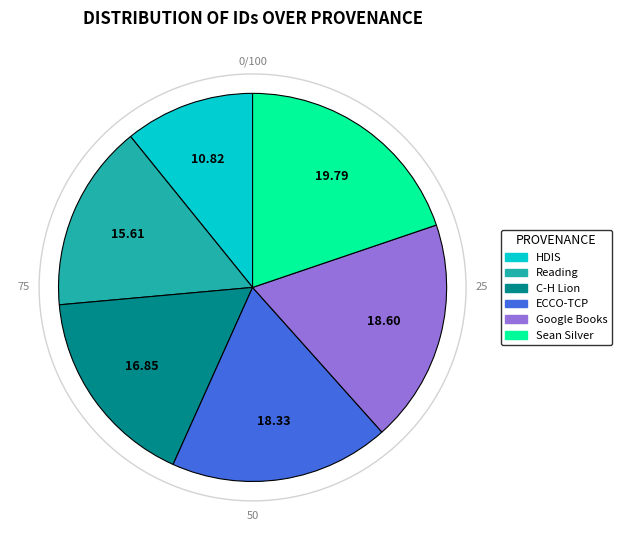

Does any single category account for the majority?

No